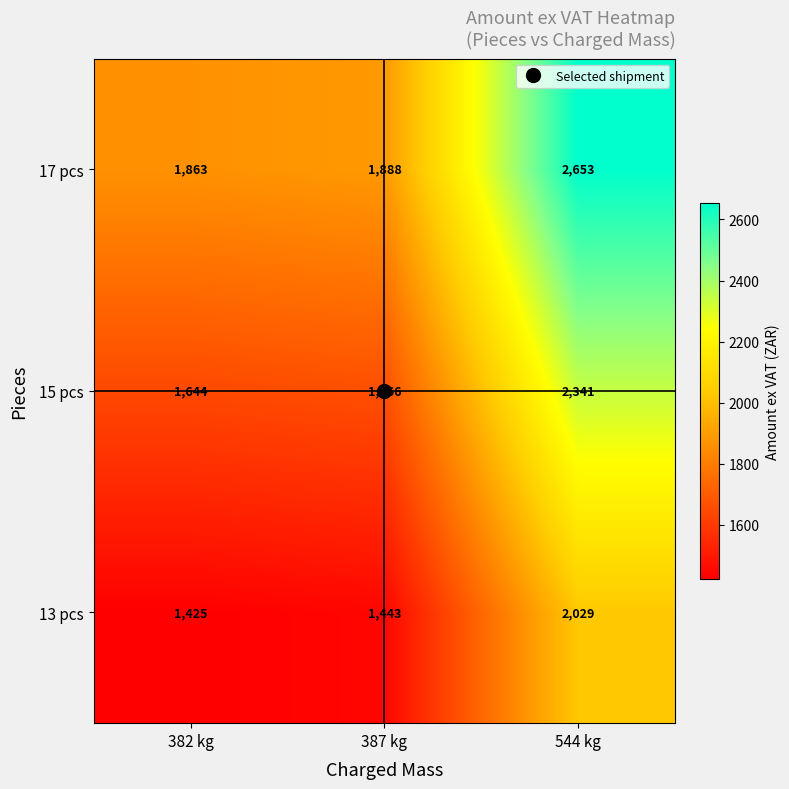

Is it true that 15 pcs equals 3143 at 544 kg?

False